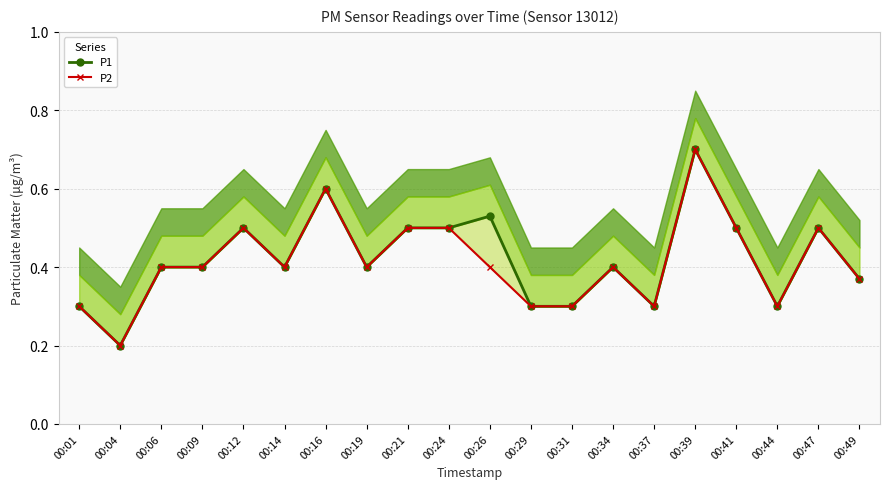

At which category is the sum across all series the highest?

00:39